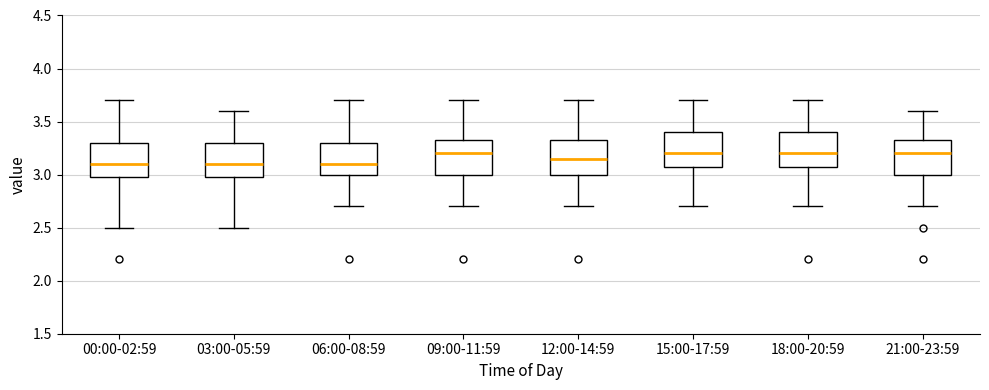

Reading left to right, transcribe this box plot: for each box, give where its median line is, the range the box spans, and where its two whiskers end, as read against the y-axis. The values are not printed on the chart, so give them approximately, as read against the axis.

00:00-02:59: median 3.10, box 3.00 to 3.30, whiskers 2.50 to 3.70
03:00-05:59: median 3.10, box 3.00 to 3.30, whiskers 2.50 to 3.60
06:00-08:59: median 3.10, box 3.00 to 3.30, whiskers 2.70 to 3.70
09:00-11:59: median 3.20, box 3.00 to 3.35, whiskers 2.70 to 3.70
12:00-14:59: median 3.15, box 3.00 to 3.35, whiskers 2.70 to 3.70
15:00-17:59: median 3.20, box 3.10 to 3.40, whiskers 2.70 to 3.70
18:00-20:59: median 3.20, box 3.10 to 3.40, whiskers 2.70 to 3.70
21:00-23:59: median 3.20, box 3.00 to 3.35, whiskers 2.70 to 3.60